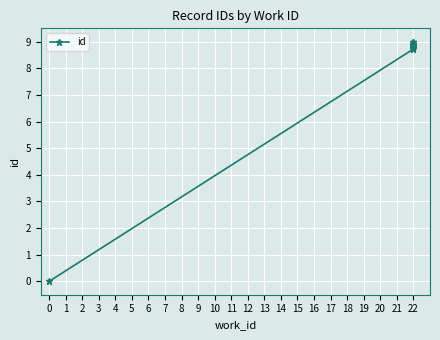

How many data points are less than 8?

1